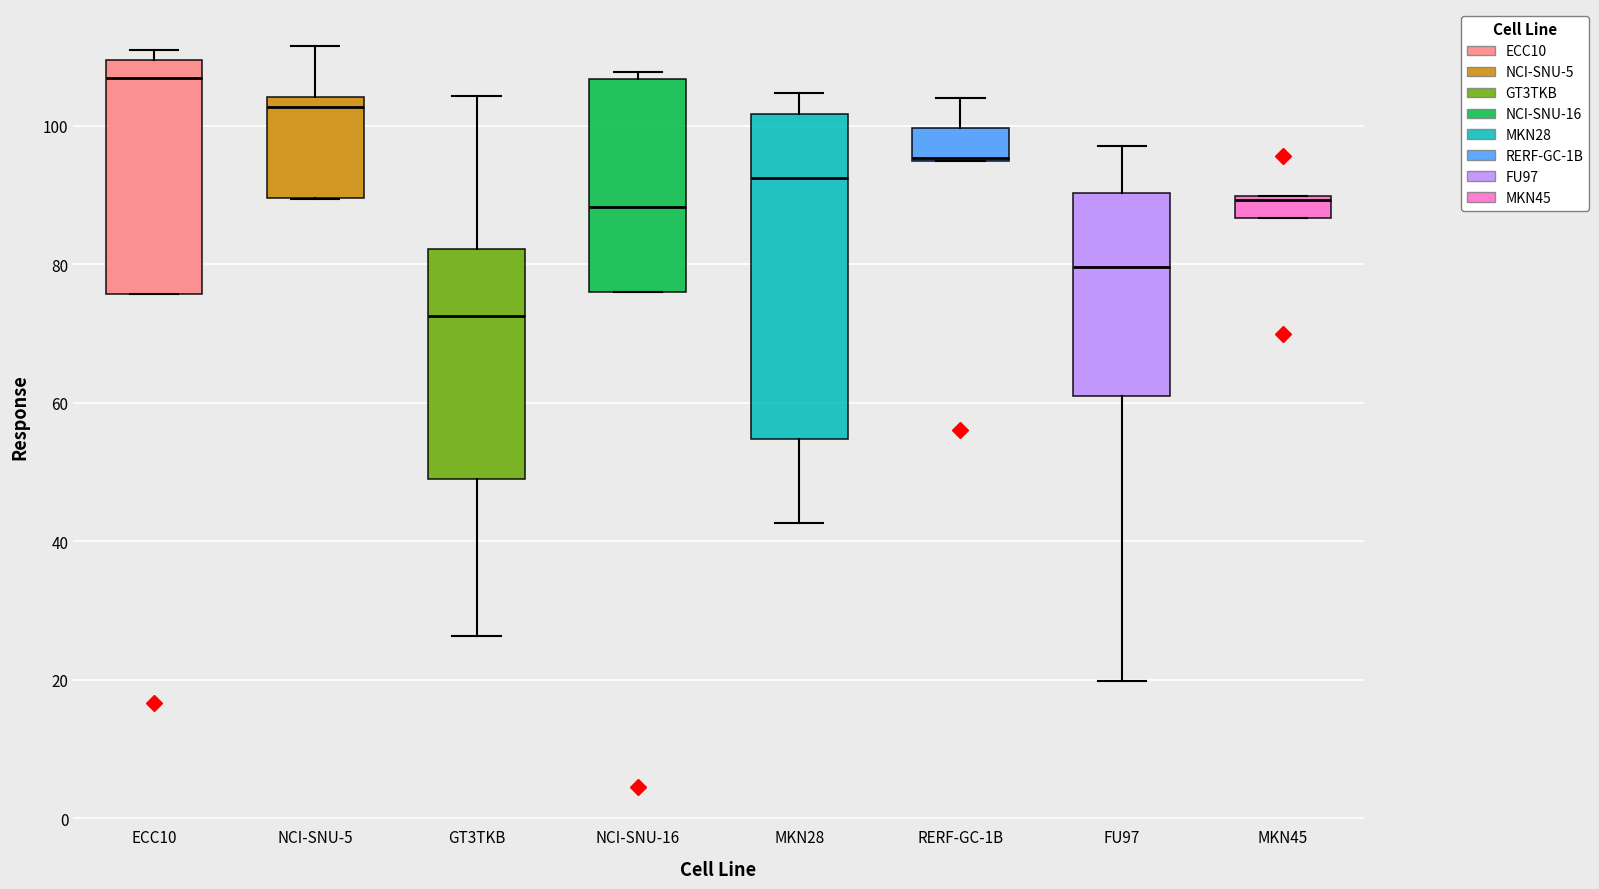

Reading left to right, read every box against the y-axis: the position of its median line, the range the box covers, and the ends of its whiskers. The values are not printed on the chart, so give them approximately, as read against the axis.

ECC10: median 106, box 76 to 110, whiskers 76 to 110 (just above the box's upper edge)
NCI-SNU-5: median 102, box 90 to 104, whiskers 90 to 112
GT3TKB: median 72, box 50 to 82, whiskers 26 to 104
NCI-SNU-16: median 88, box 76 to 106, whiskers 76 to 108
MKN28: median 92, box 54 to 102, whiskers 42 to 104
RERF-GC-1B: median 96, box 94 to 100, whiskers 94 to 104
FU97: median 80, box 60 to 90, whiskers 20 to 98
MKN45: median 90, box 86 to 90, whiskers 86 to 90